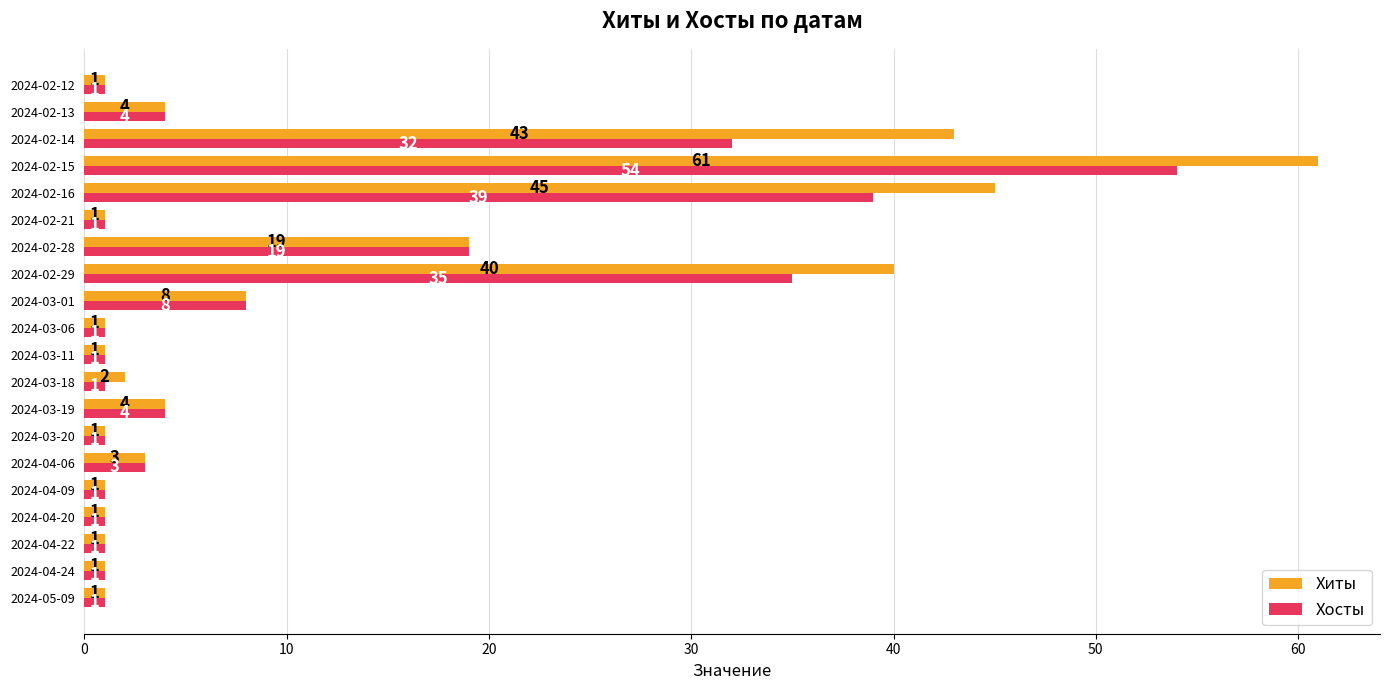

What is the sum of all Хиты values?

239